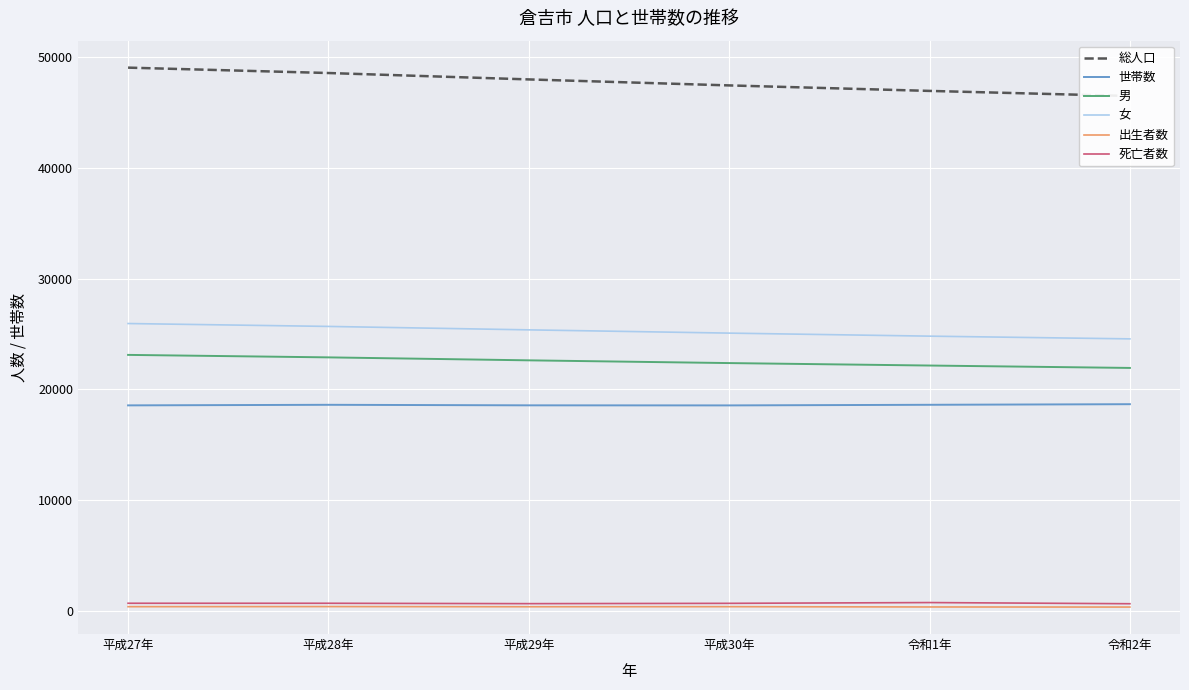

At how many categories does at least one series exceed 11246?

6